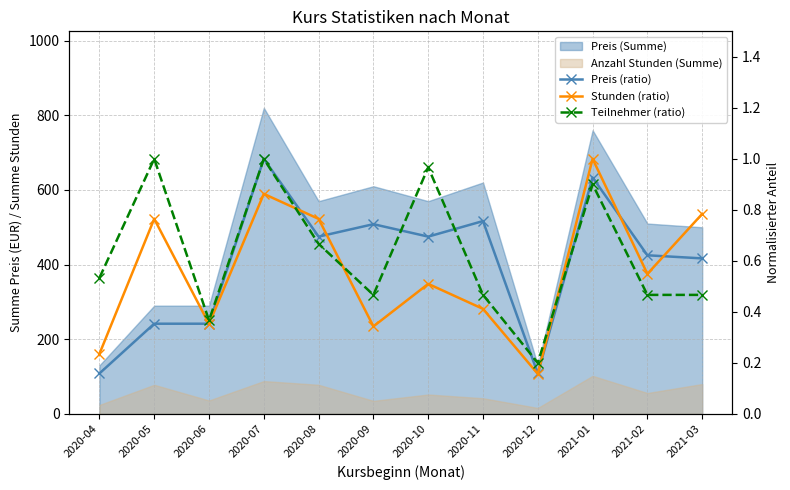

Which series ends up on top after the final intersection of Teilnehmer (ratio) and Preis (ratio)?

Preis (ratio)